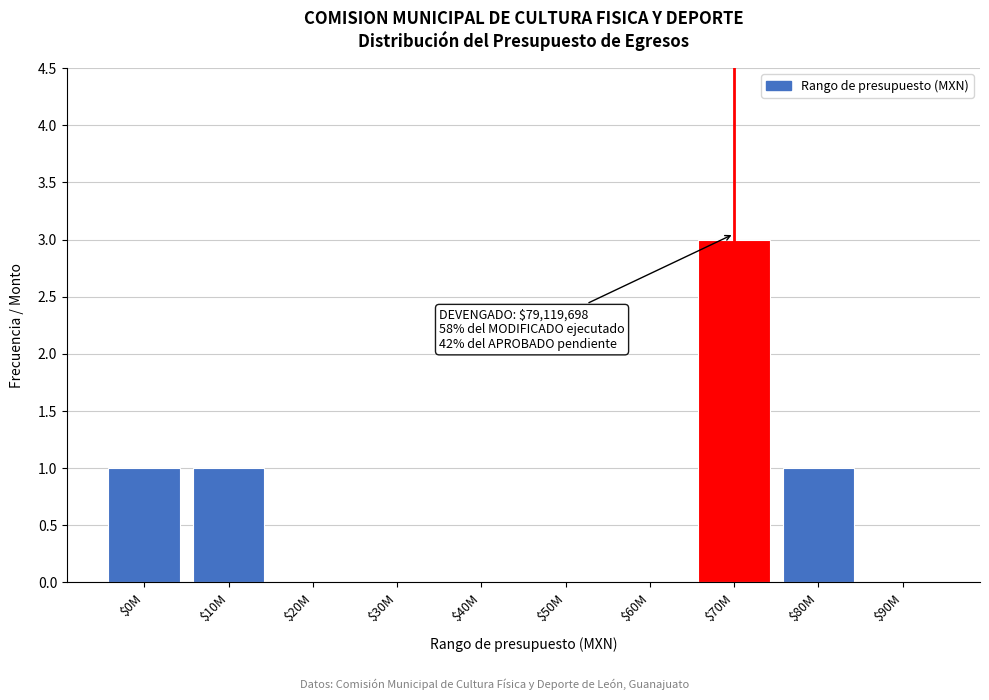

What is the sum of all values?

6